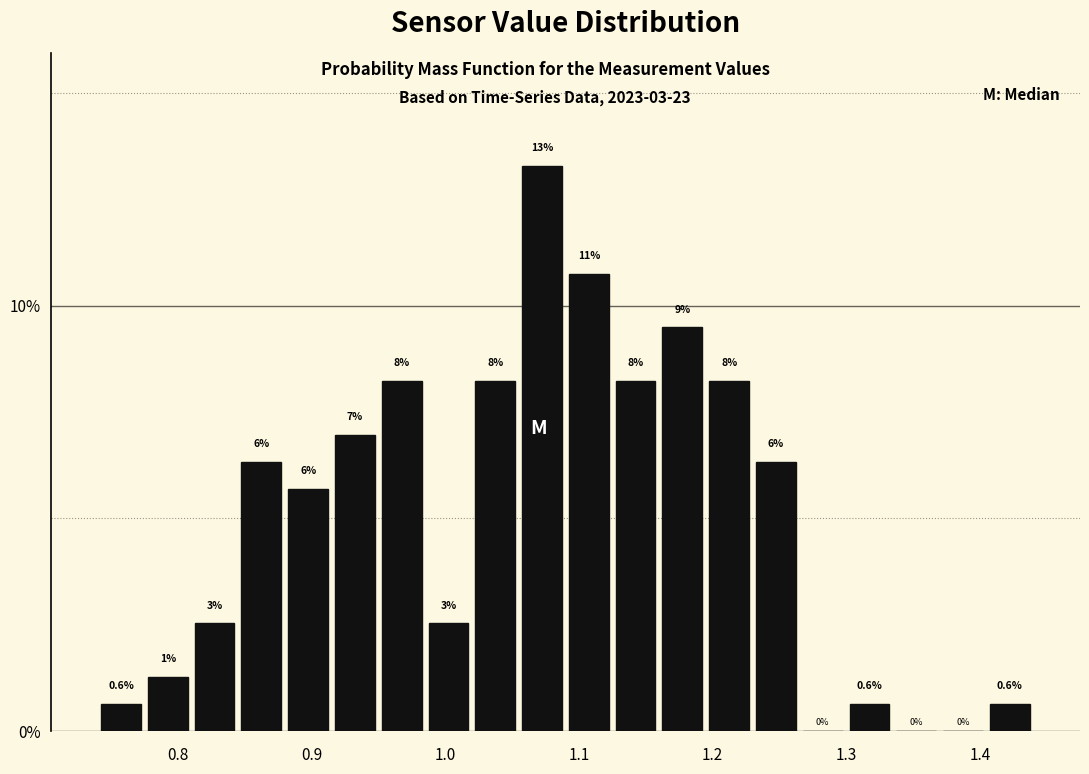

Read against the x-axis, roughly where is the centre of the tallest bar?

1.07